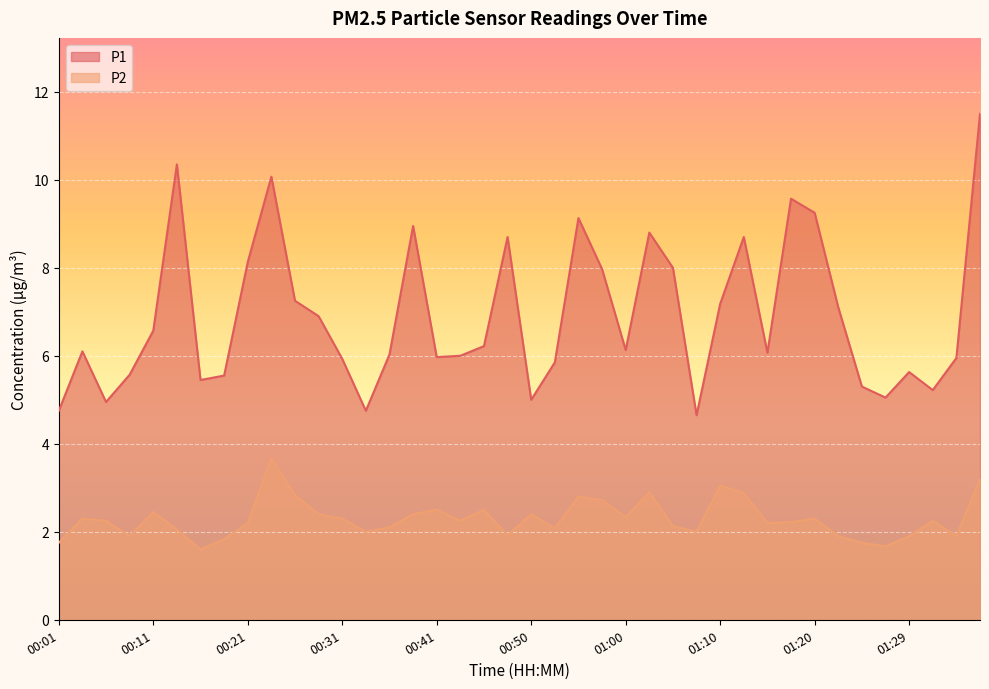

Does the chart display data point markers on the line(s)?

No